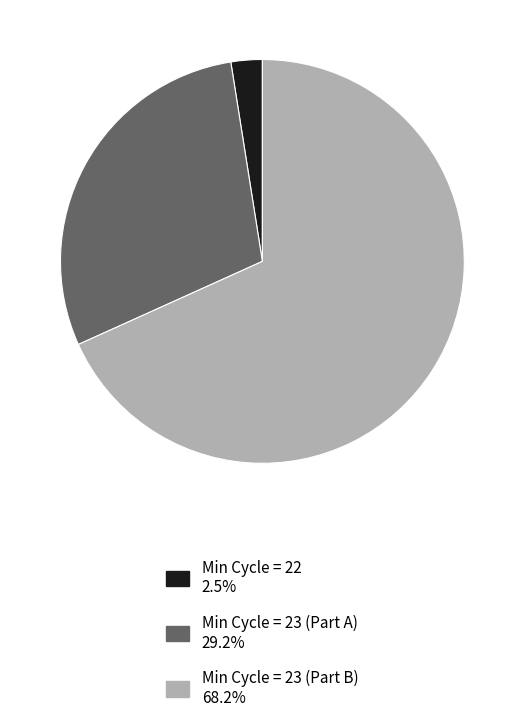

Does any single category account for the majority?

Yes